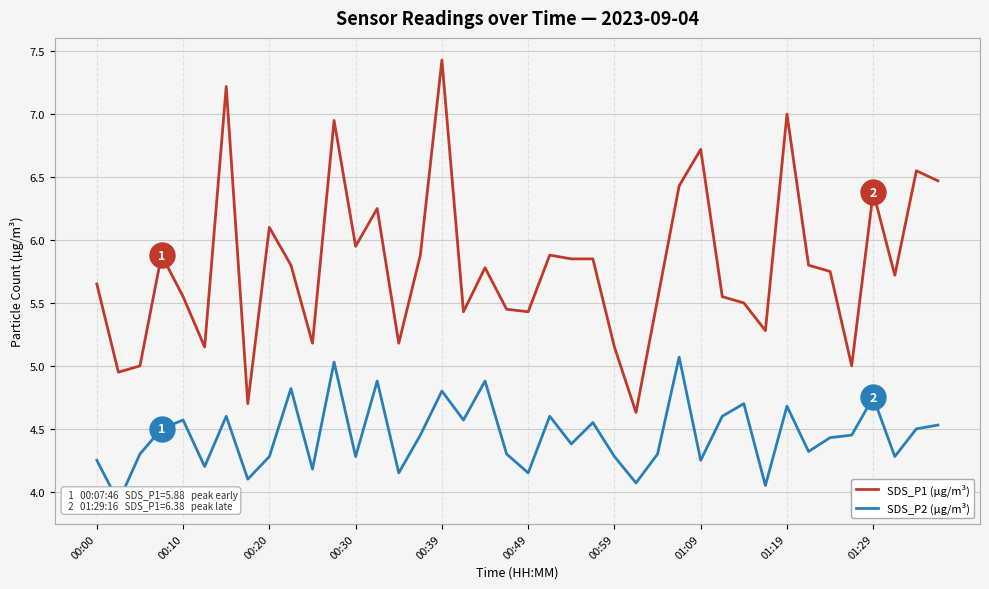

Rank the series by their average value, from highest to lowest.

SDS_P1 (µg/m³), SDS_P2 (µg/m³)